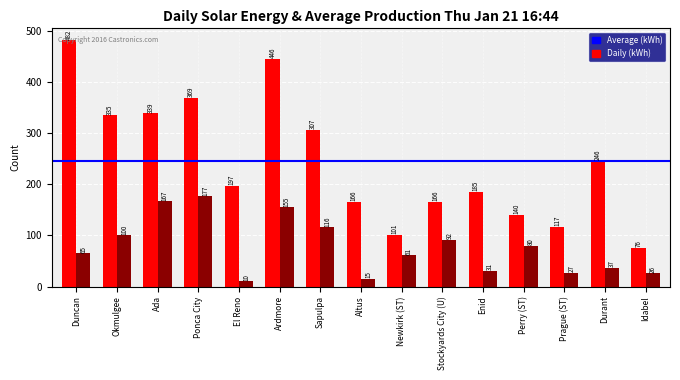

At which category is the sum across all series the highest?

Ardmore